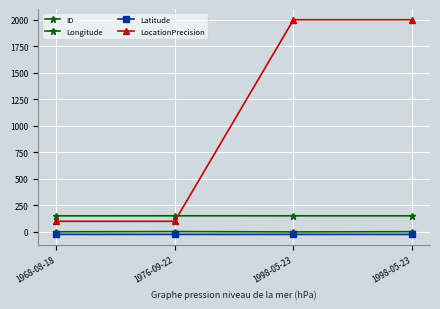

Rank the series by their maximum value, from highest to lowest.

LocationPrecision, Longitude, ID, Latitude